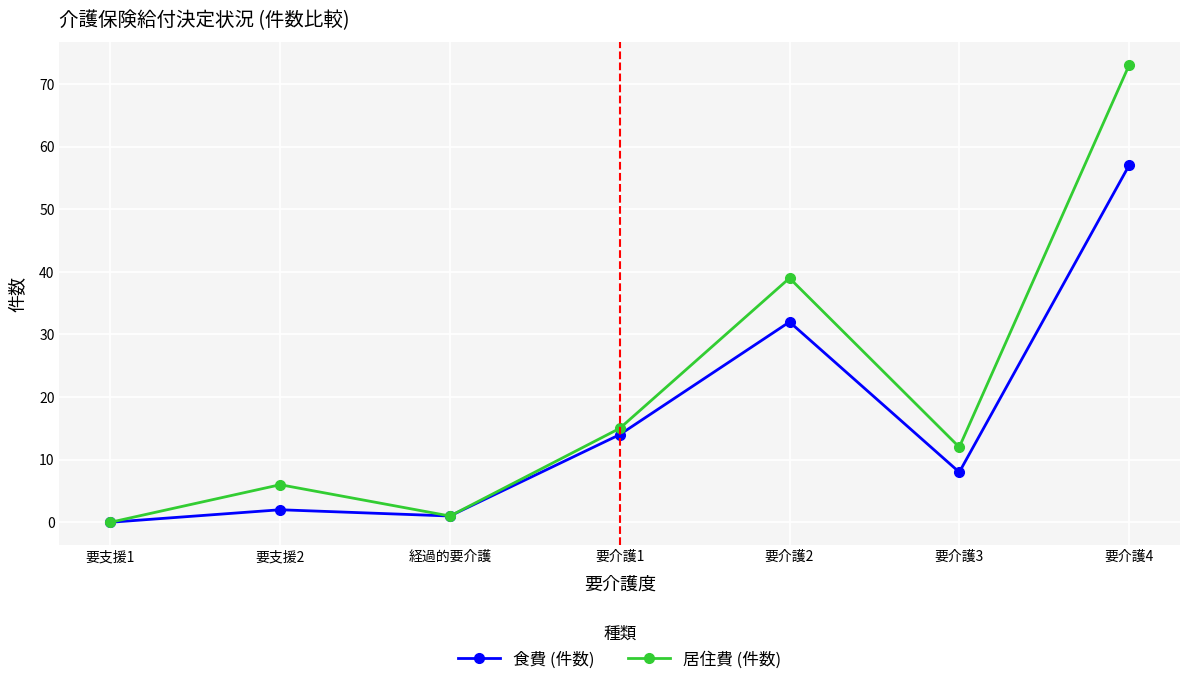

What position from the right is 経過的要介護?

5